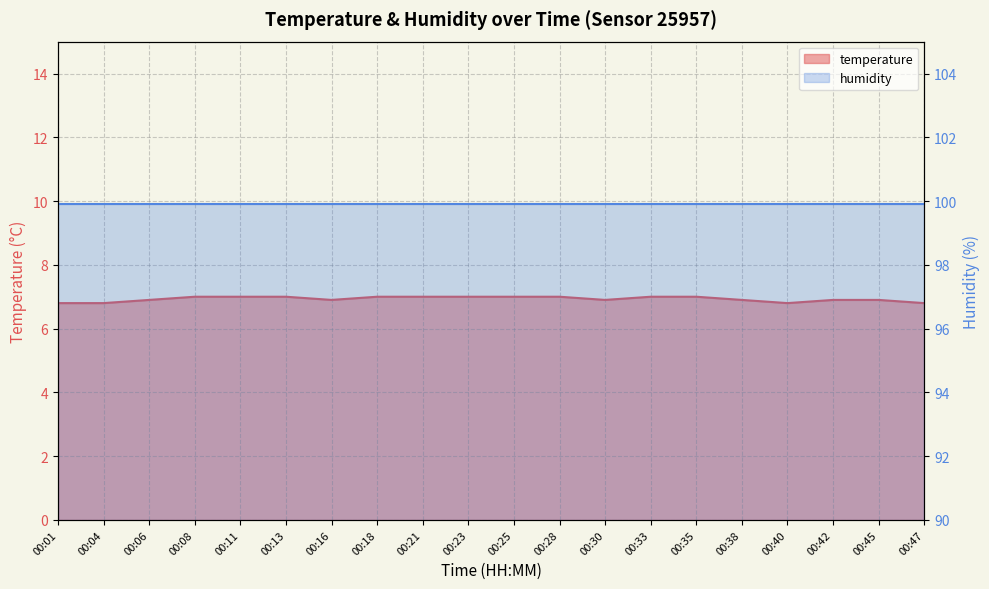

Reading left to right, extract all data points from this chart.

00:01=6.8	00:04=6.8	00:06=6.9	00:08=7.0	00:11=7.0	00:13=7.0	00:16=6.9	00:18=7.0	00:21=7.0	00:23=7.0	00:25=7.0	00:28=7.0	00:30=6.9	00:33=7.0	00:35=7.0	00:38=6.9	00:40=6.8	00:42=6.9	00:45=6.9	00:47=6.8